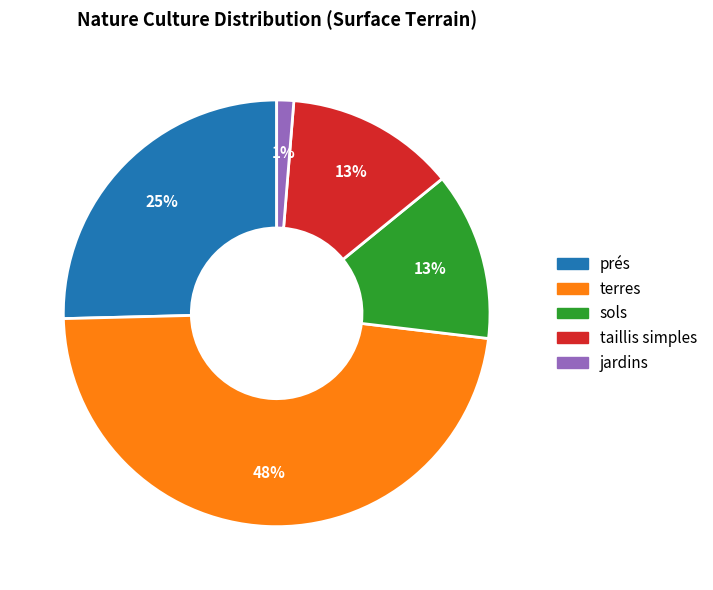

To the nearest percent, what is the combined percentage of taillis simples and terres?

61%